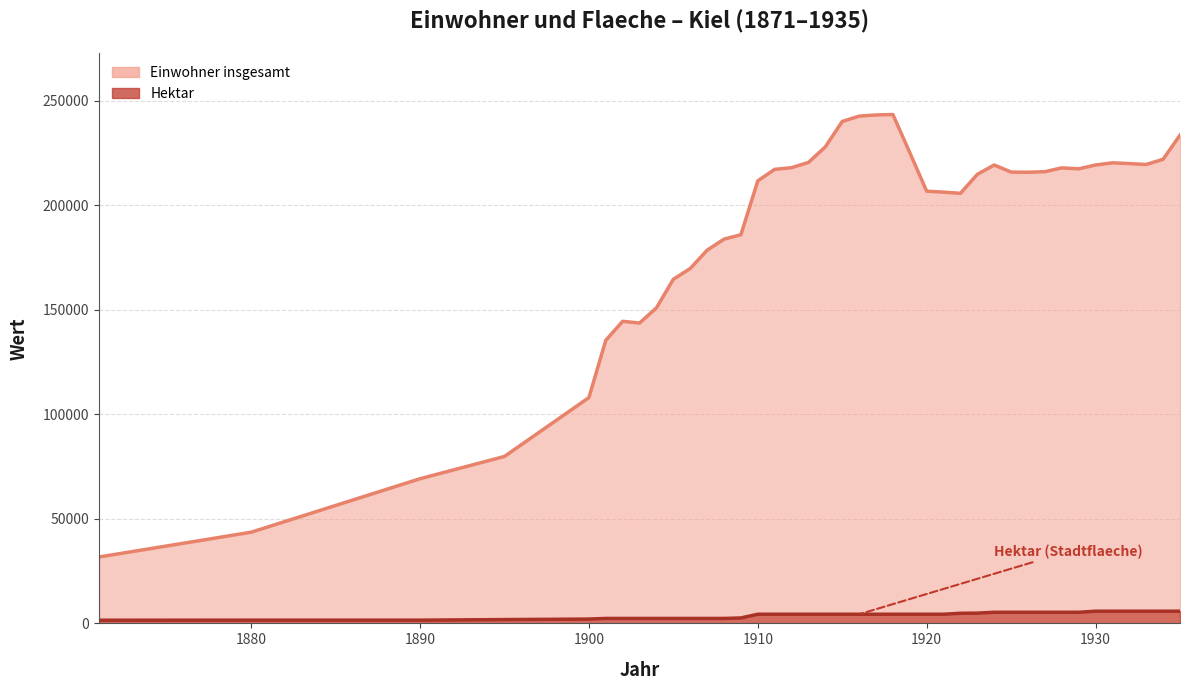

True or false: Hektar has more than 0 interior local peaks.

False